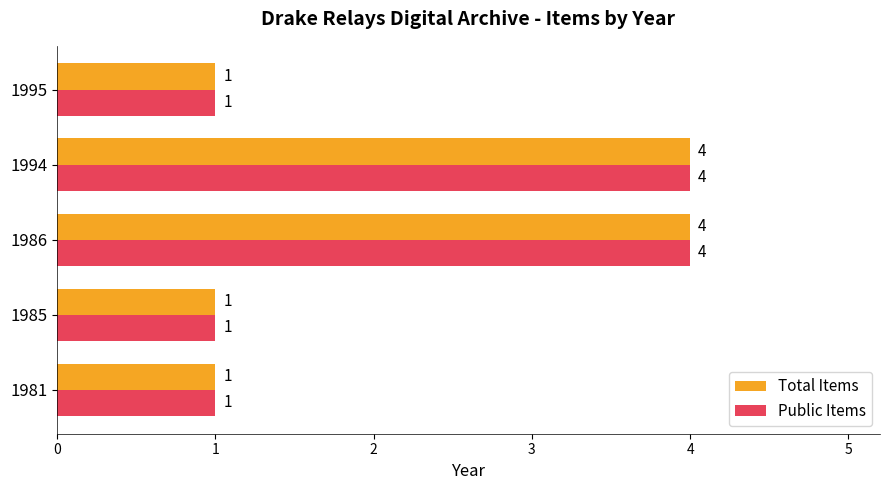

Count the Total Items values in the range 1 to 4.

5